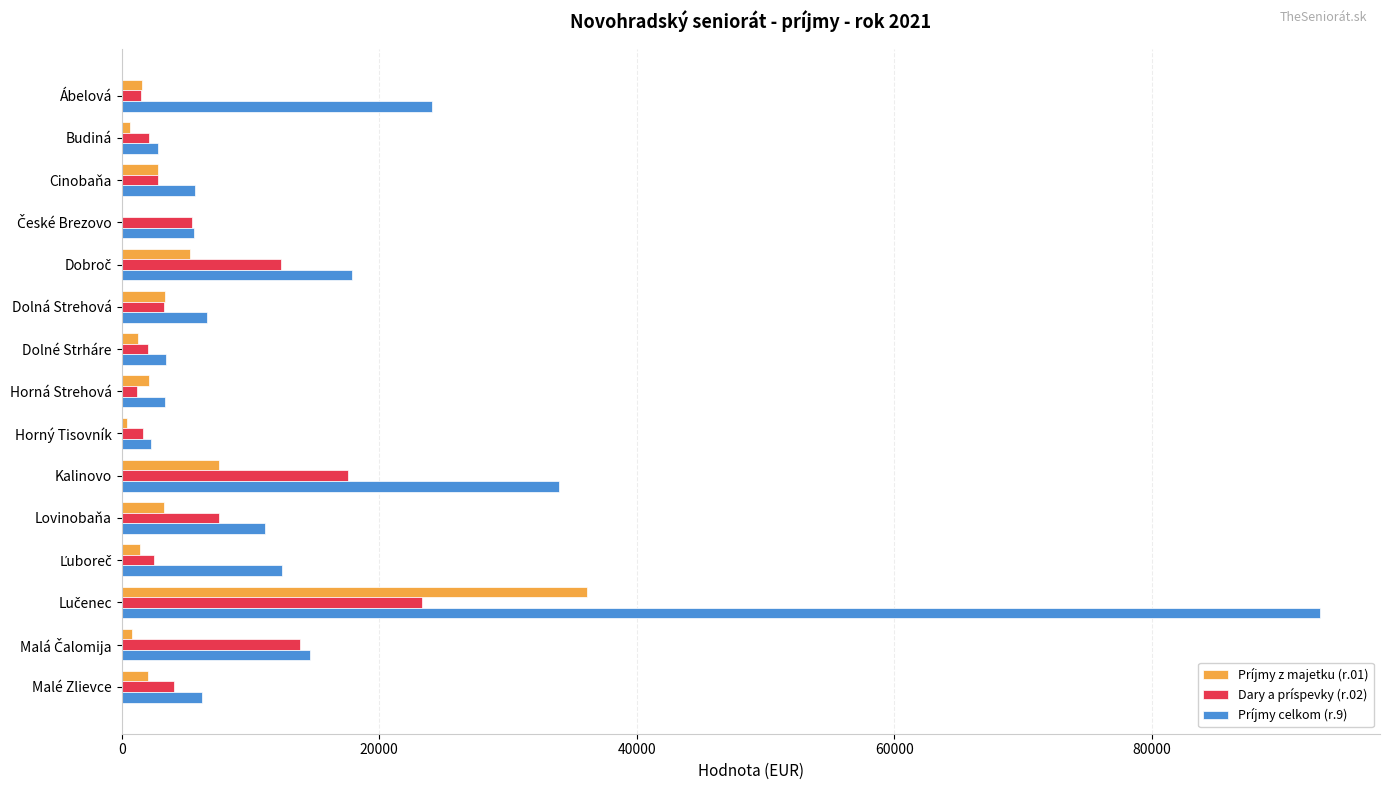

What is the greatest value displayed?

93070